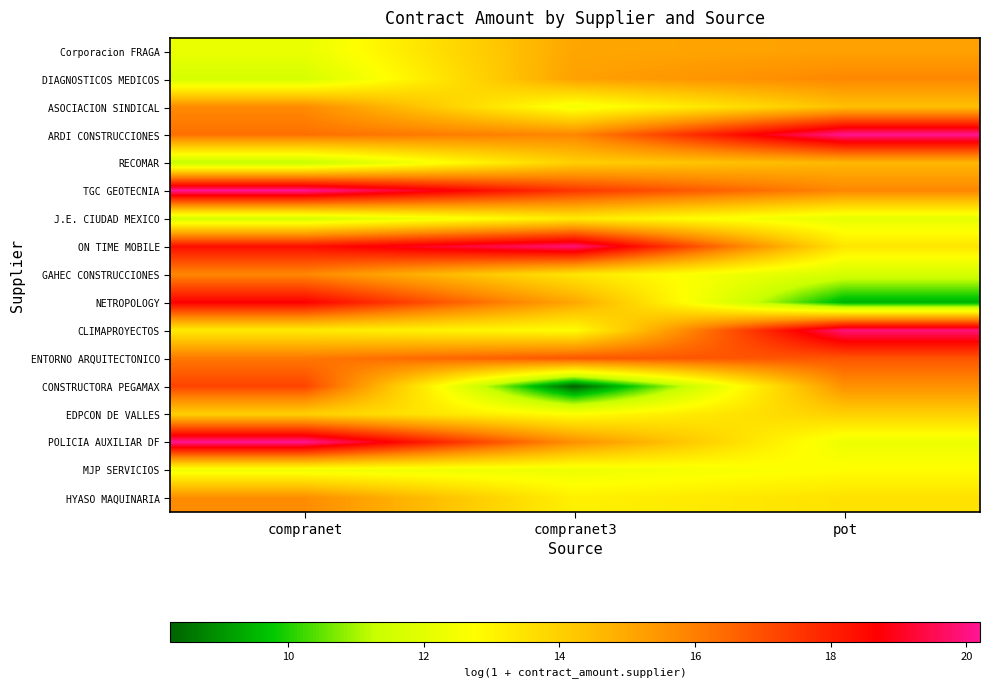

What is the difference between the highest and lowest values at compranet3?

11.6